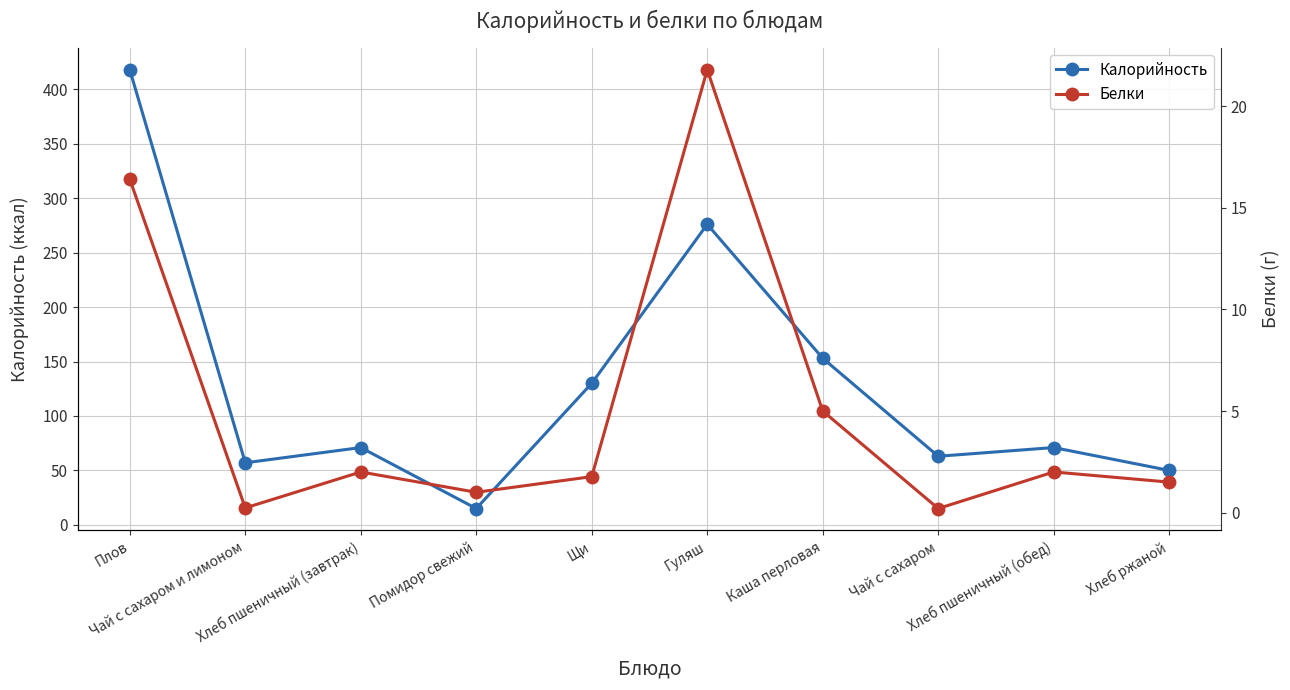

Which series has the largest total across all categories?

Калорийность